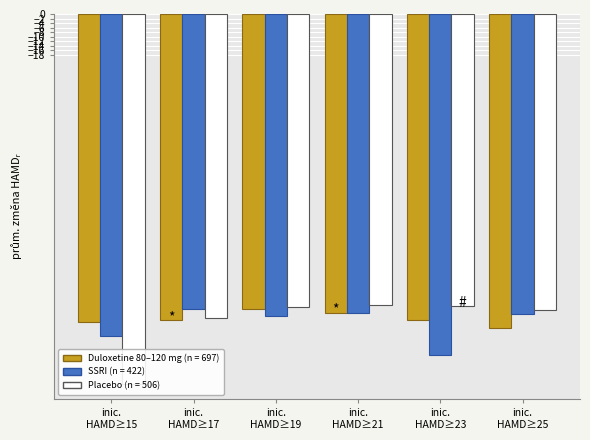

Reading left to right, transcribe all the data shown in this chart.

Duloxetine 80-120 mg: inic.
HAMD≥15=-135.9	inic.
HAMD≥17=-134.9	inic.
HAMD≥19=-130.3	inic.
HAMD≥21=-131.7	inic.
HAMD≥23=-134.8	inic.
HAMD≥25=-138.5
SSRI: inic.
HAMD≥15=-142.2	inic.
HAMD≥17=-130.3	inic.
HAMD≥19=-133.0	inic.
HAMD≥21=-131.8	inic.
HAMD≥23=-150.2	inic.
HAMD≥25=-132.5
Placebo: inic.
HAMD≥15=-163.1	inic.
HAMD≥17=-134.3	inic.
HAMD≥19=-129.3	inic.
HAMD≥21=-128.2	inic.
HAMD≥23=-128.9	inic.
HAMD≥25=-130.5